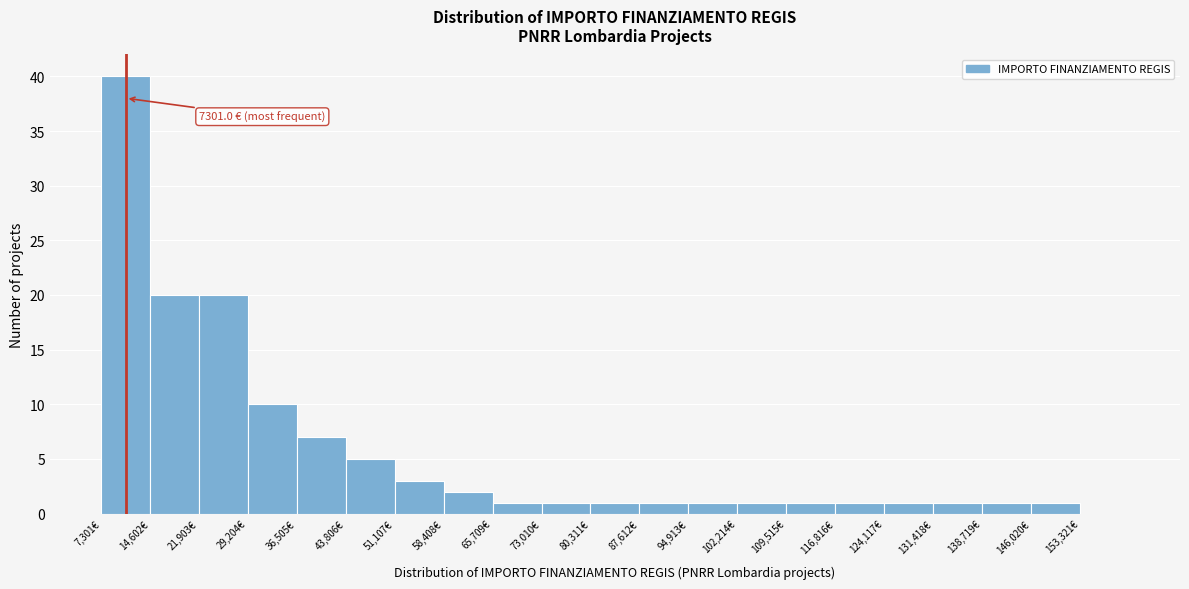

Over which range of the x-axis is the bar tallest?

7000 to 15000